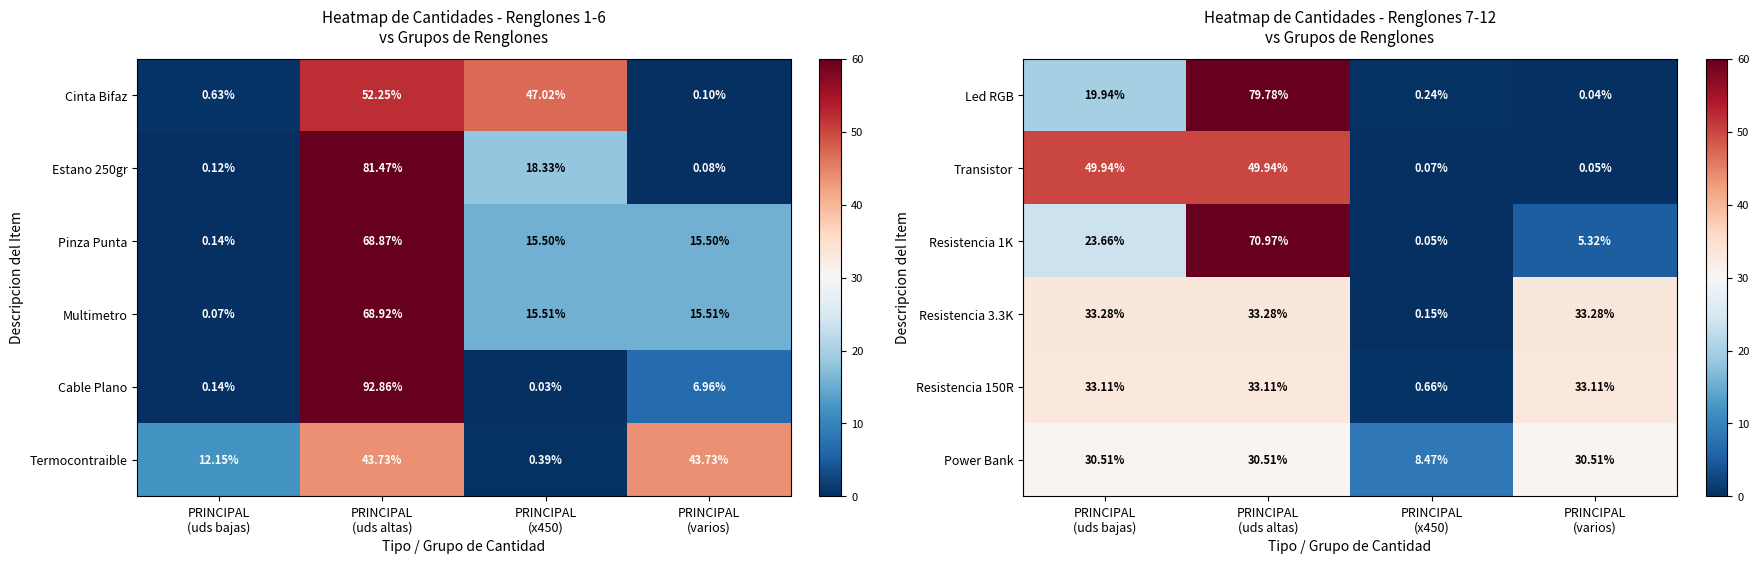

Where is Transistor nearest to the value 24?

PRINCIPAL (x450)